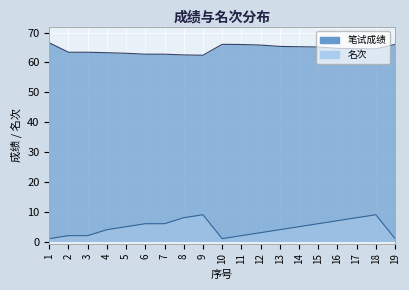

The value of 笔试成绩 at 19 is 66.0. True or false?

True